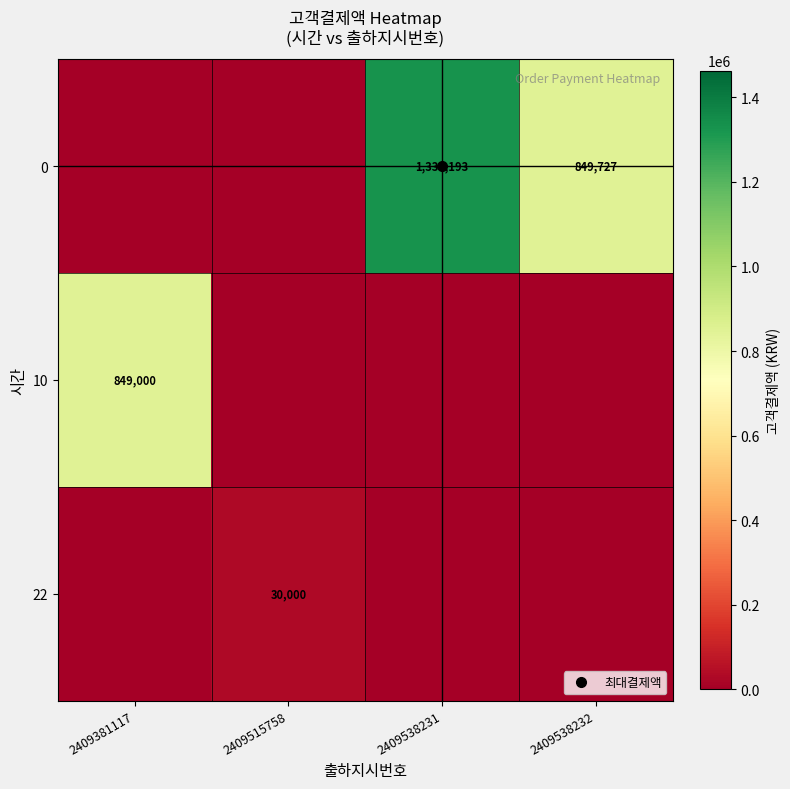

What is the difference between the maximum and second lowest values in the 0 series?

1330193